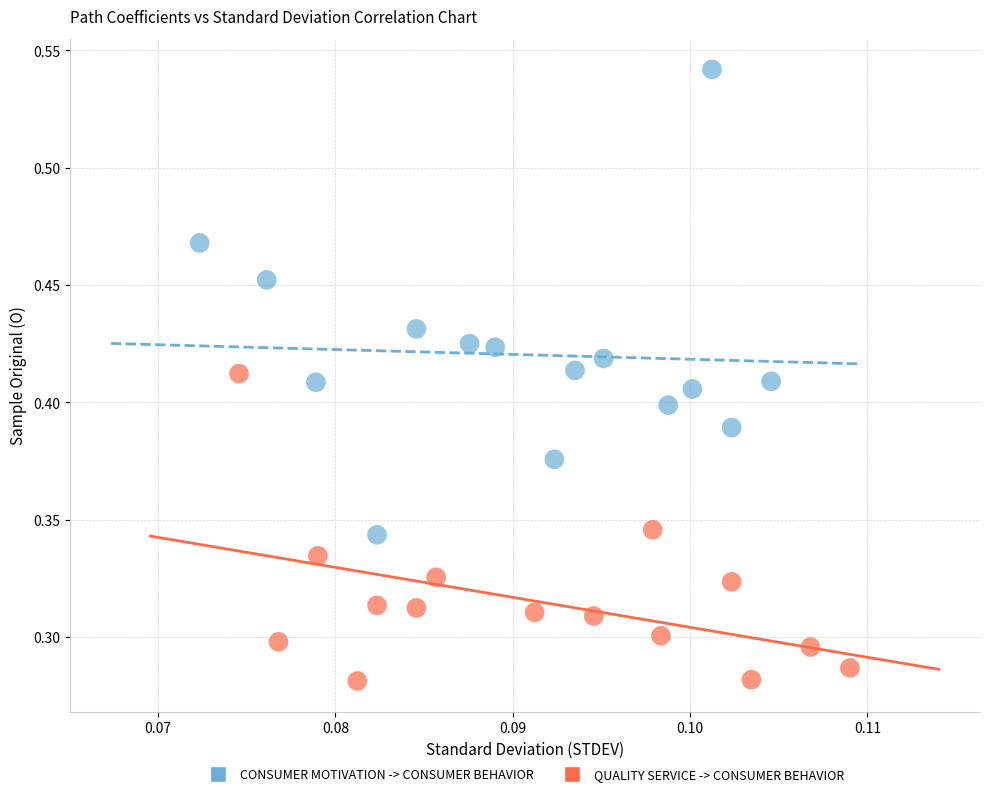

Which series contains the lowest Y value?

QUALITY SERVICE -> CONSUMER BEHAVIOR